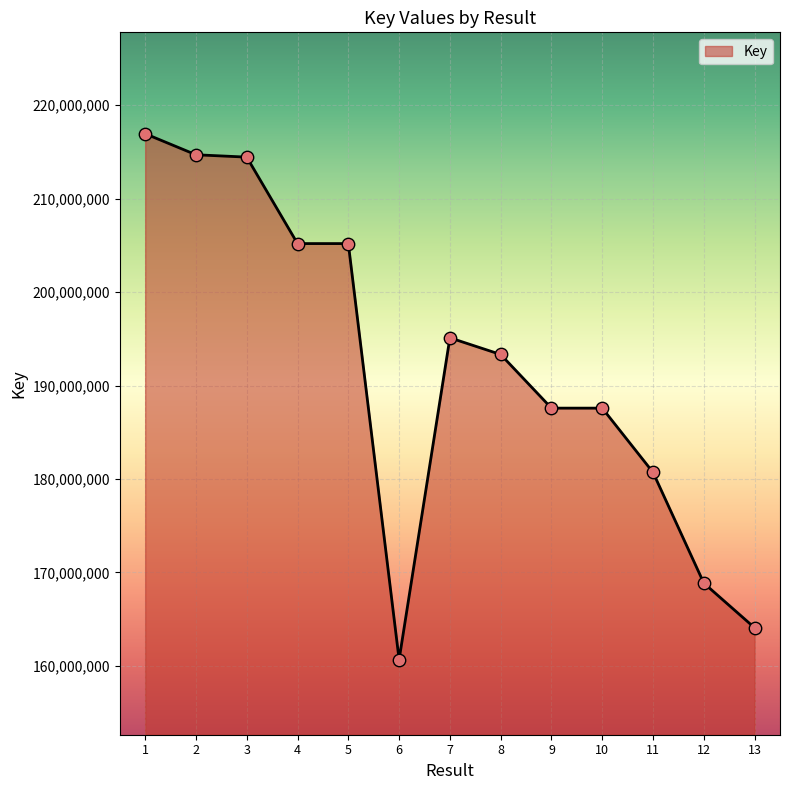

What is the change in value from 1 to 5?

-11756491